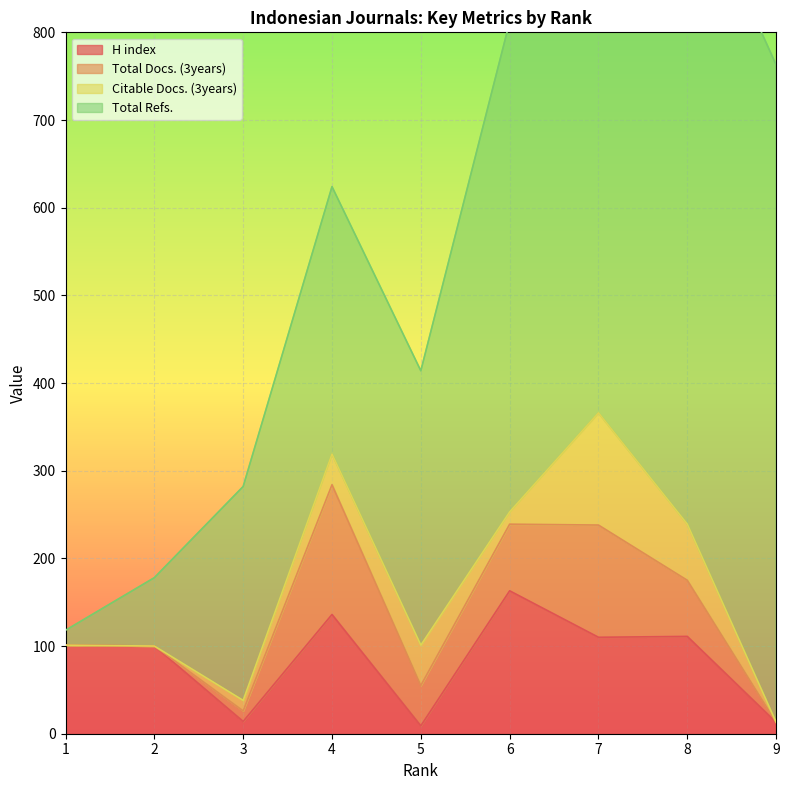

What is the difference between the maximum and second lowest values in the Total Refs. series?

672